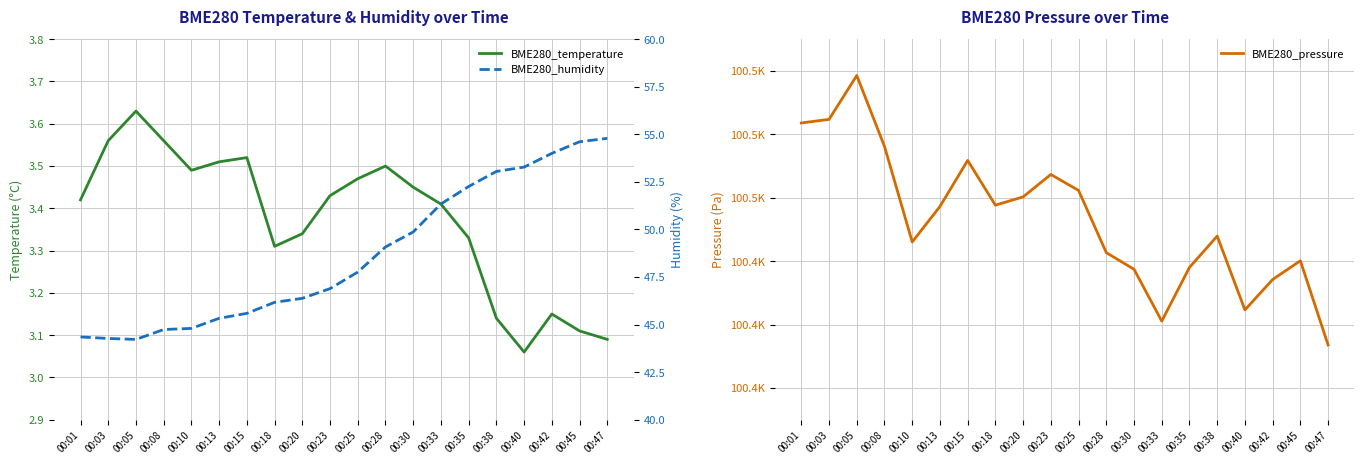

Rank the categories by BME280_humidity value from lowest to highest.

00:05, 00:03, 00:01, 00:08, 00:10, 00:13, 00:15, 00:18, 00:20, 00:23, 00:25, 00:28, 00:30, 00:33, 00:35, 00:38, 00:40, 00:42, 00:45, 00:47